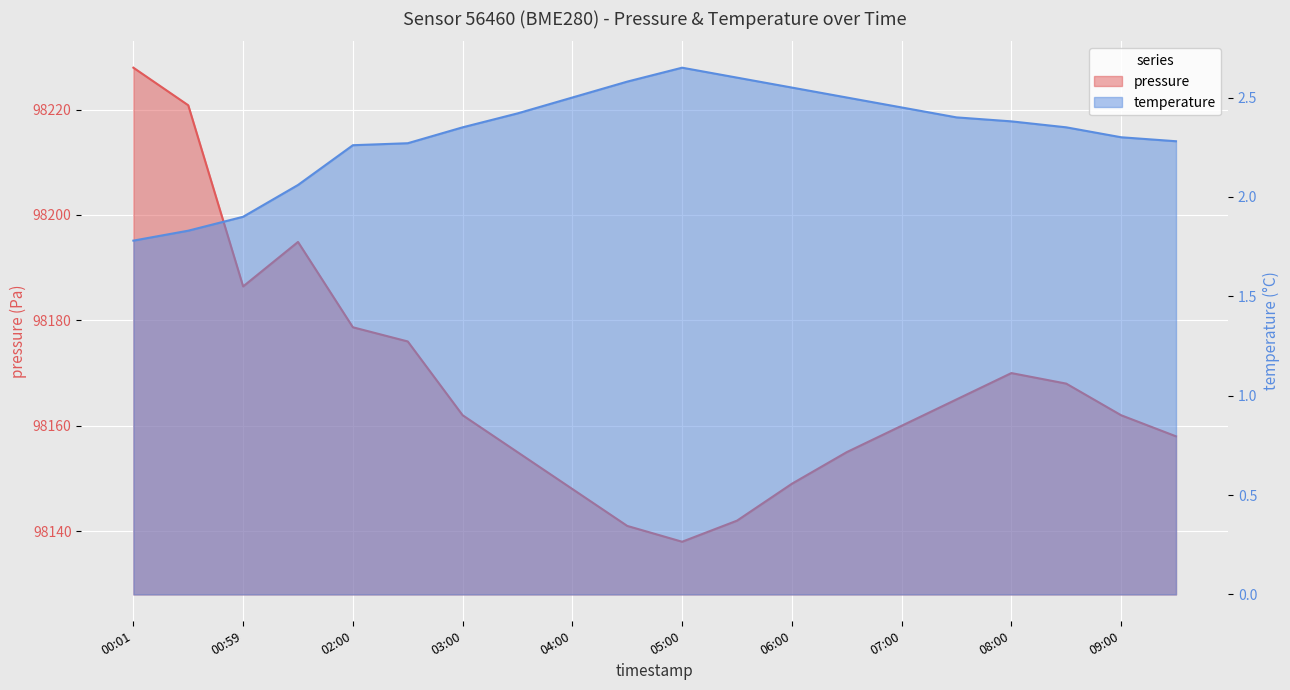

How many distinct data groups are displayed?

2